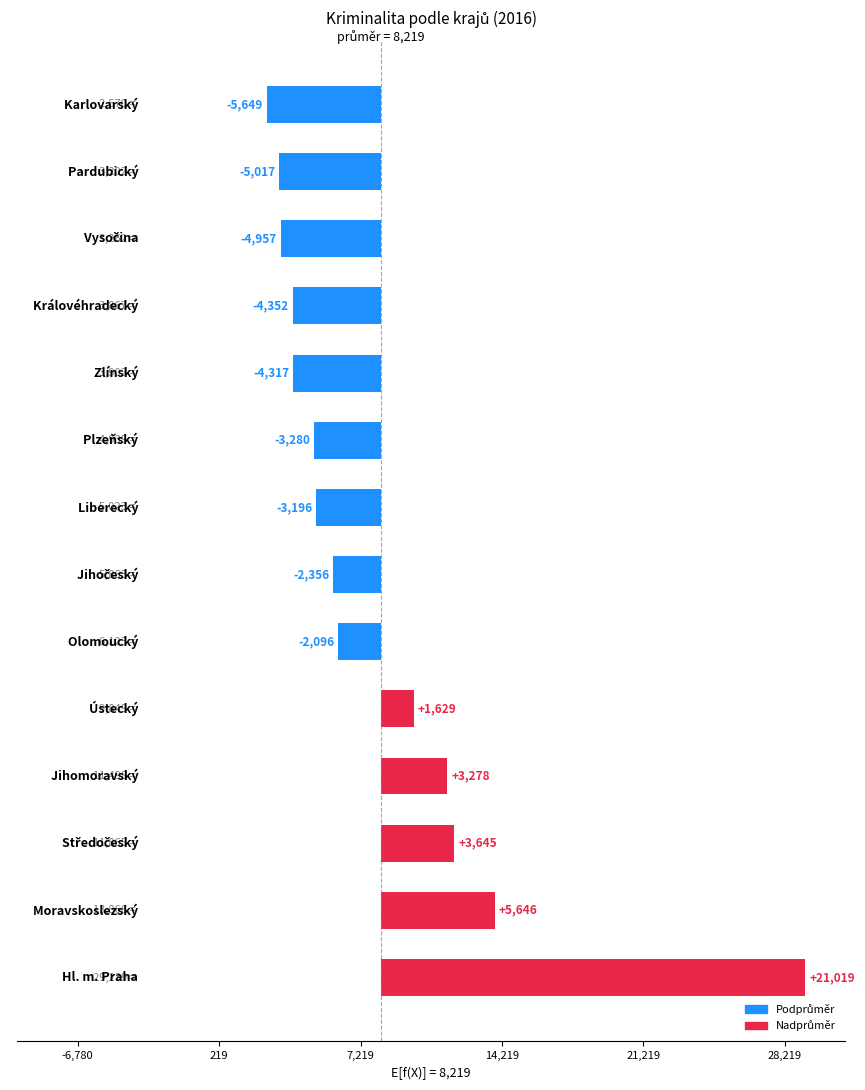

How many data points does each series have?

14